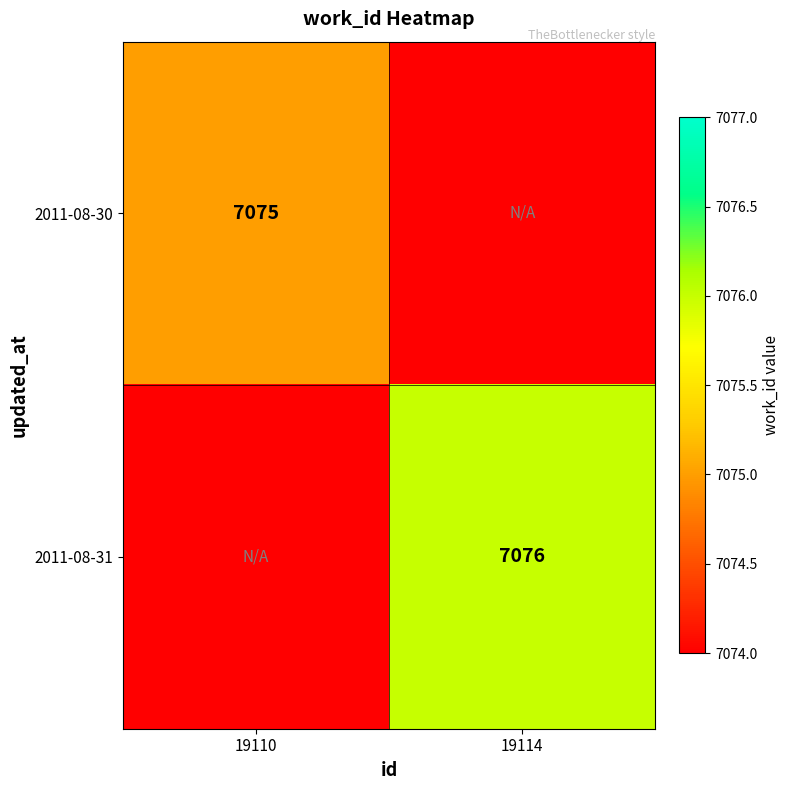

The value of 2011-08-31 at 19114 is 7076. True or false?

True